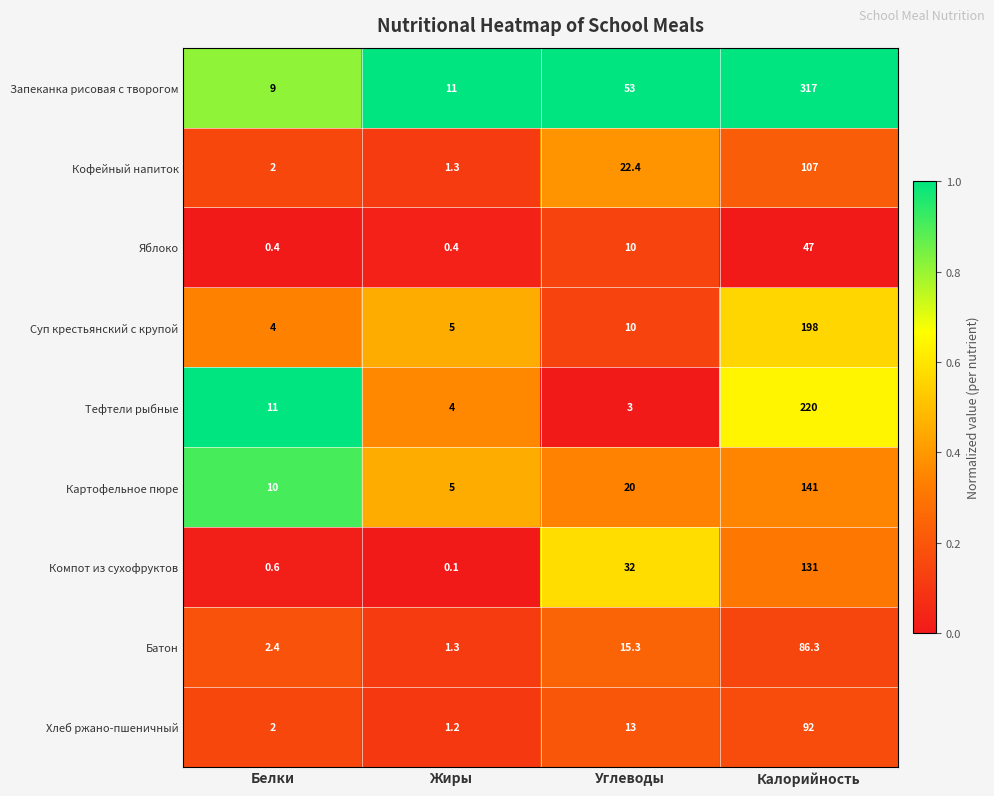

At which category does the chart reach its minimum across all series?

Жиры